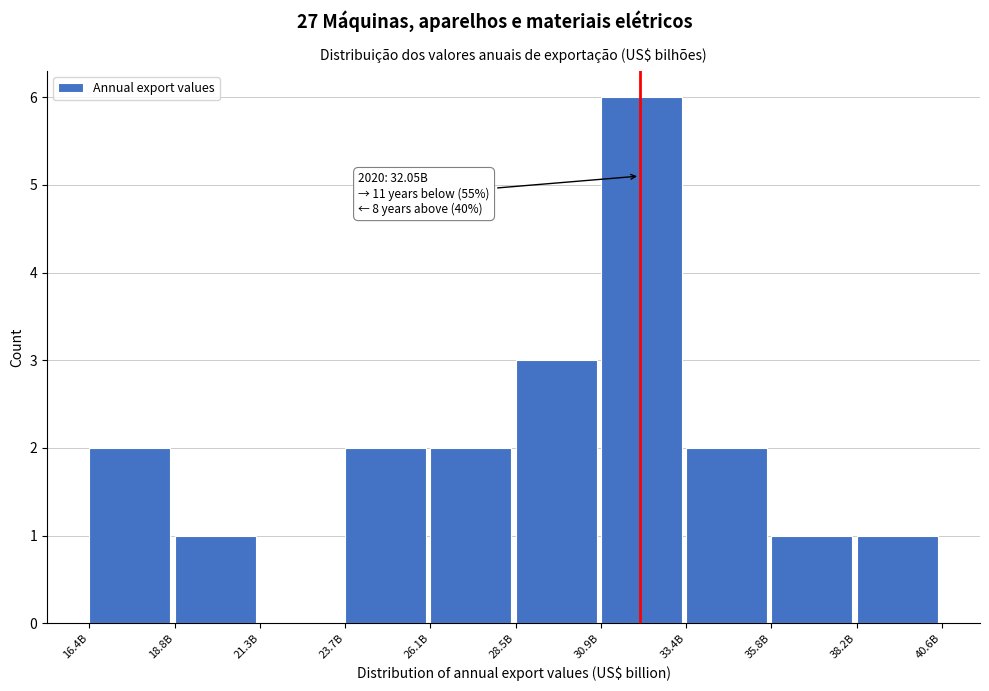

Reading right to left, list all the values displayed in this chart.

38.2B=1	35.8B=1	33.4B=2	30.9B=6	28.5B=3	26.1B=2	23.7B=2	21.3B=0	18.8B=1	16.4B=2